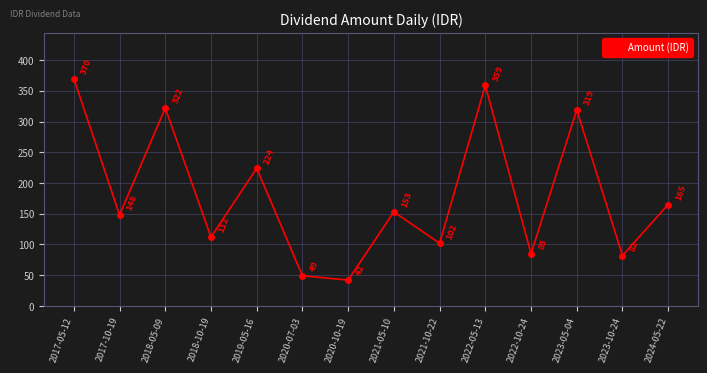

How many lines are shown in the chart?

1